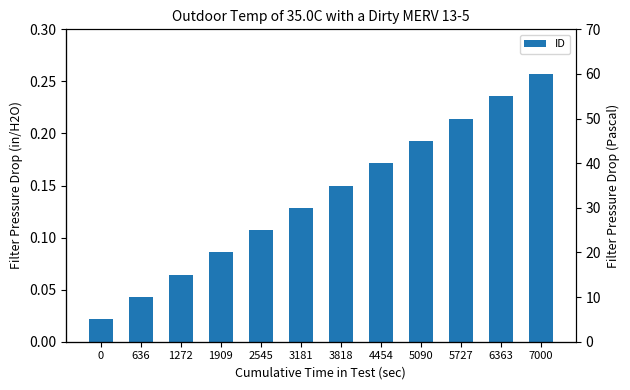

At which category does the chart reach its peak across all series?

7000